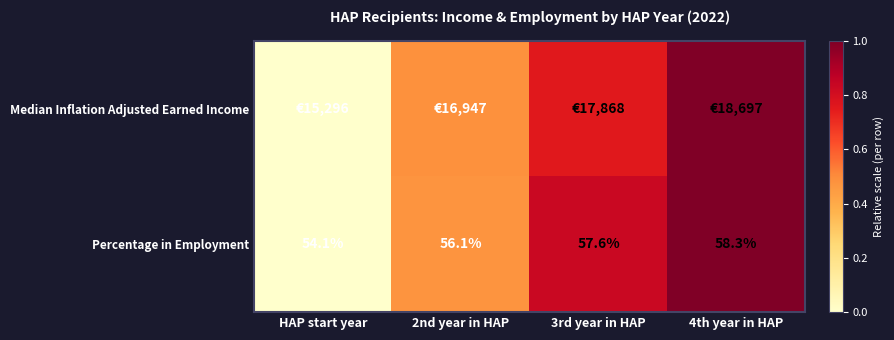

At which label does Percentage in Employment reach its minimum?

HAP start year